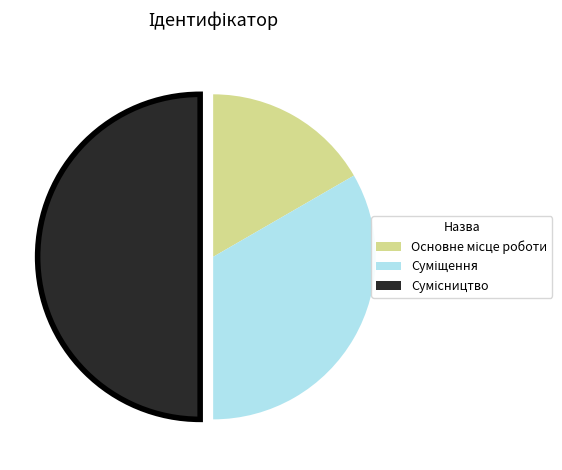

To the nearest percent, what portion does Суміщення represent?

33%